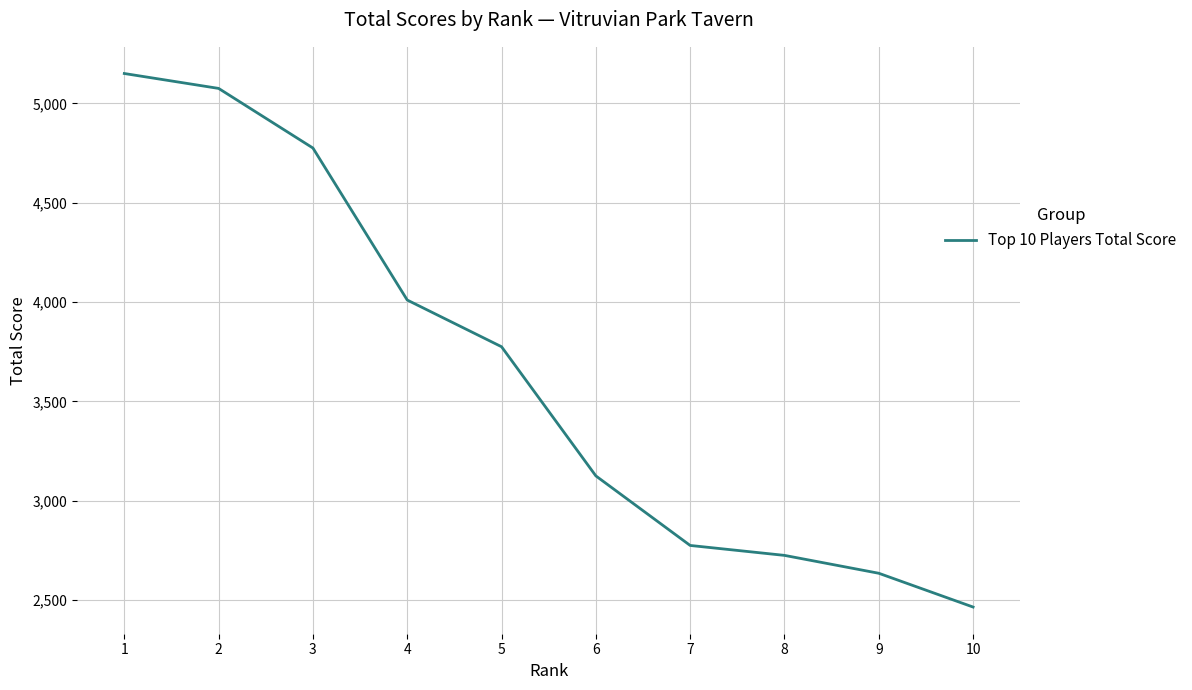

At which label is the value closest to 3807?

5